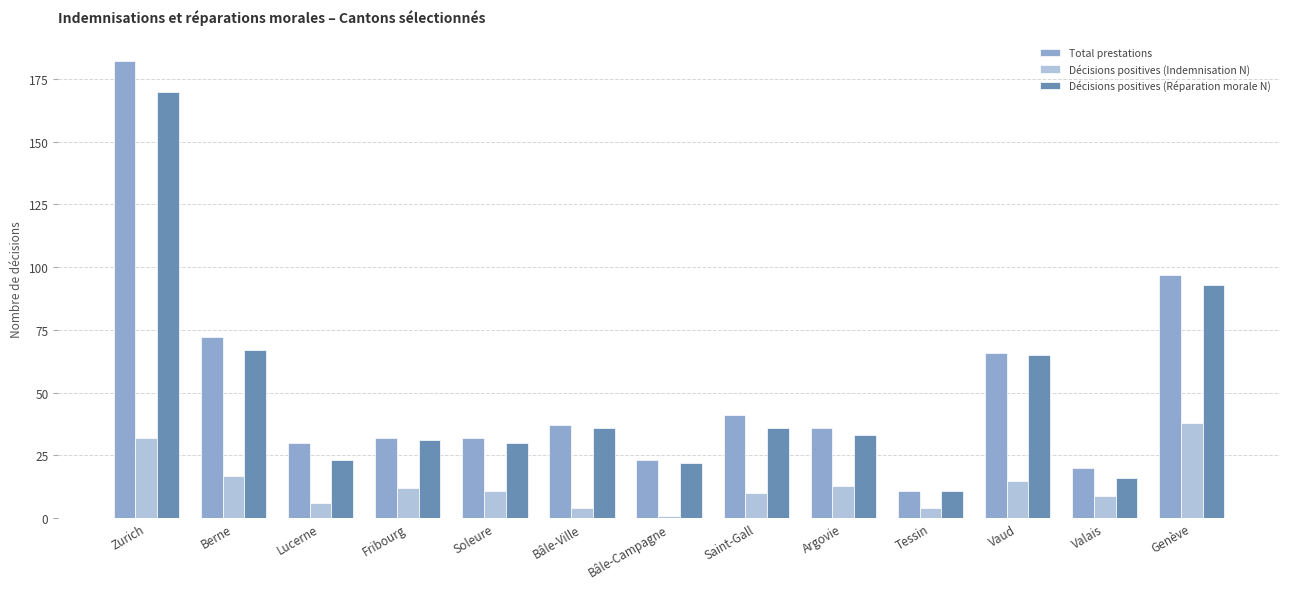

The value of Décisions positives (Indemnisation N) at Genève is 38. True or false?

True